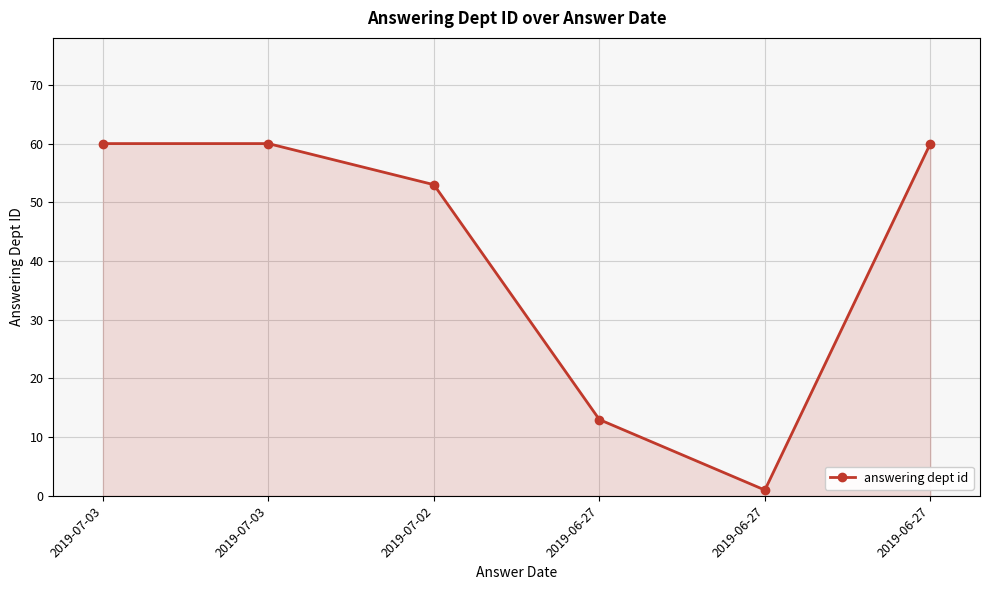

How many data points are less than 60?

3